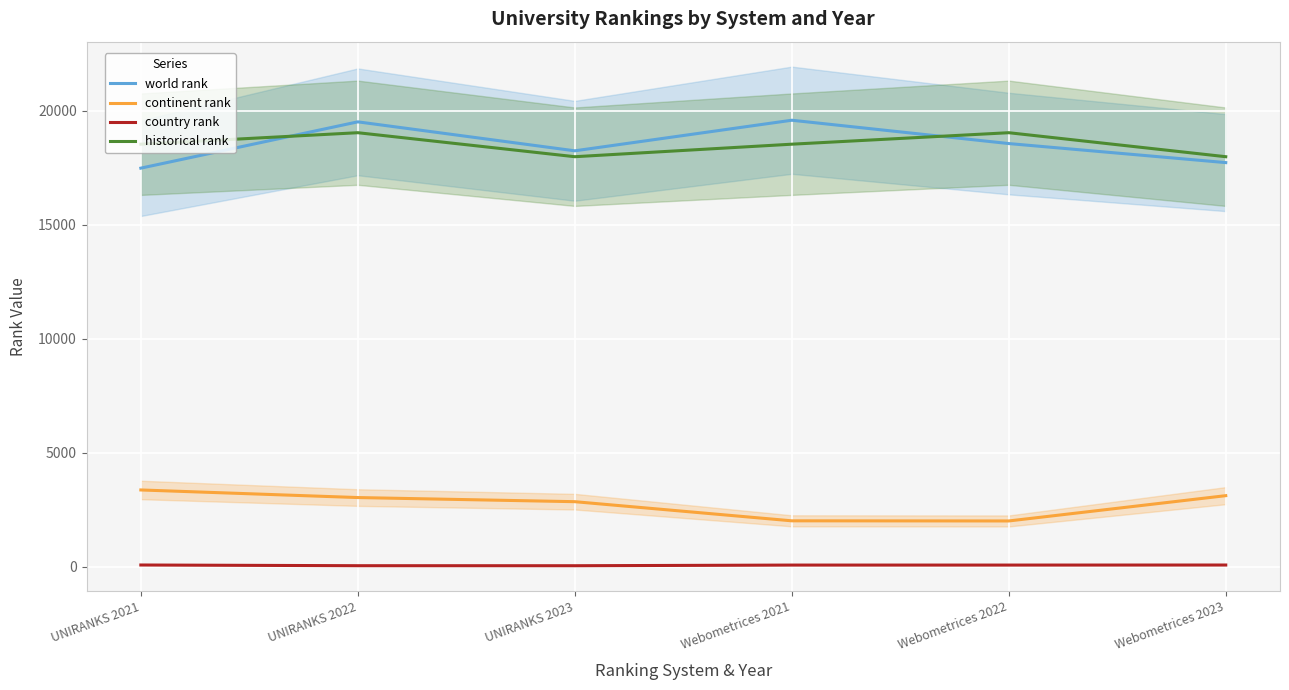

What position from the left is UNIRANKS 2022?

2